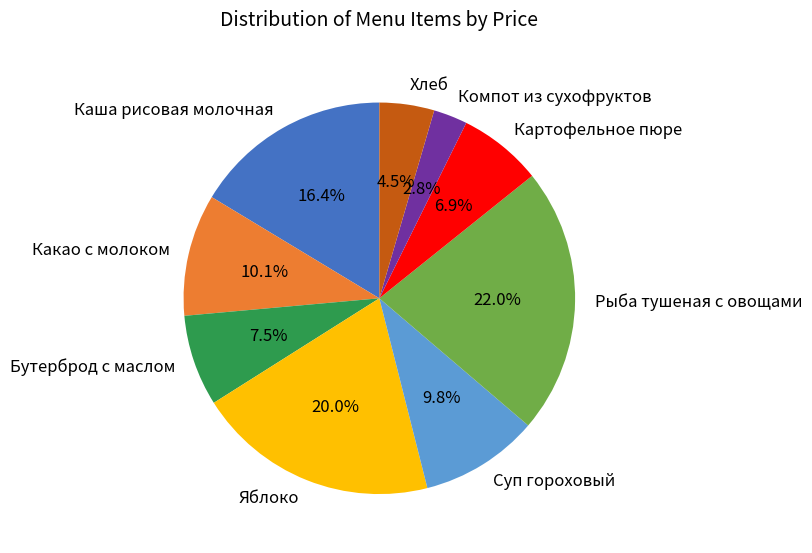

What portion of the pie excludes Компот из сухофруктов?

97.2%